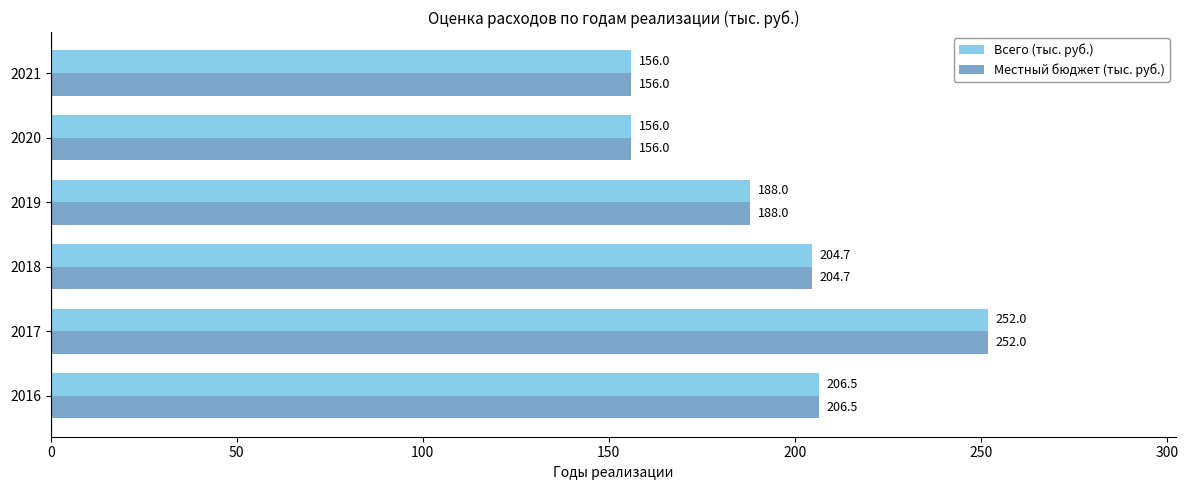

Is the value of Местный бюджет (тыс. руб.) at 2019 greater than the value of Всего (тыс. руб.) at 2021?

Yes